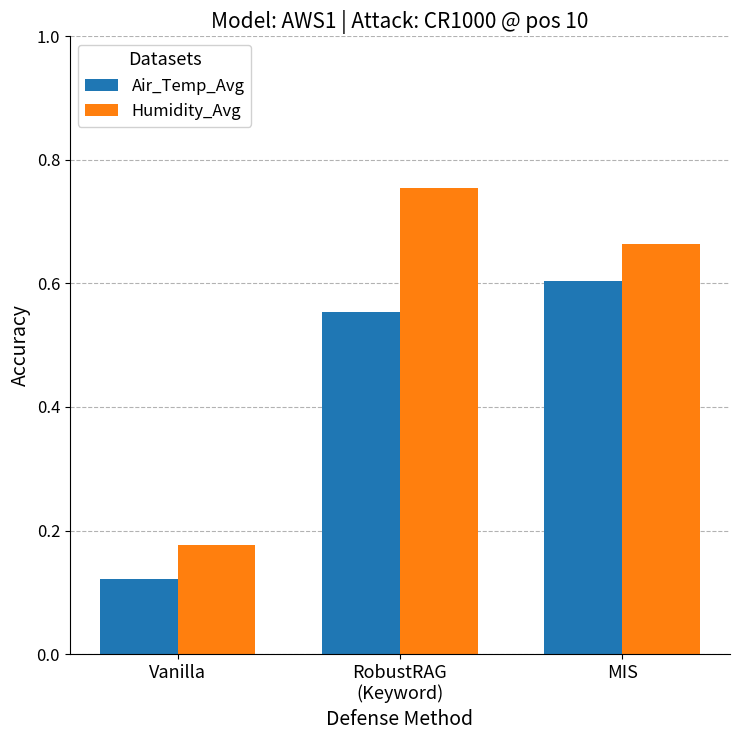

What is the sum of all Air_Temp_Avg values?

1.3